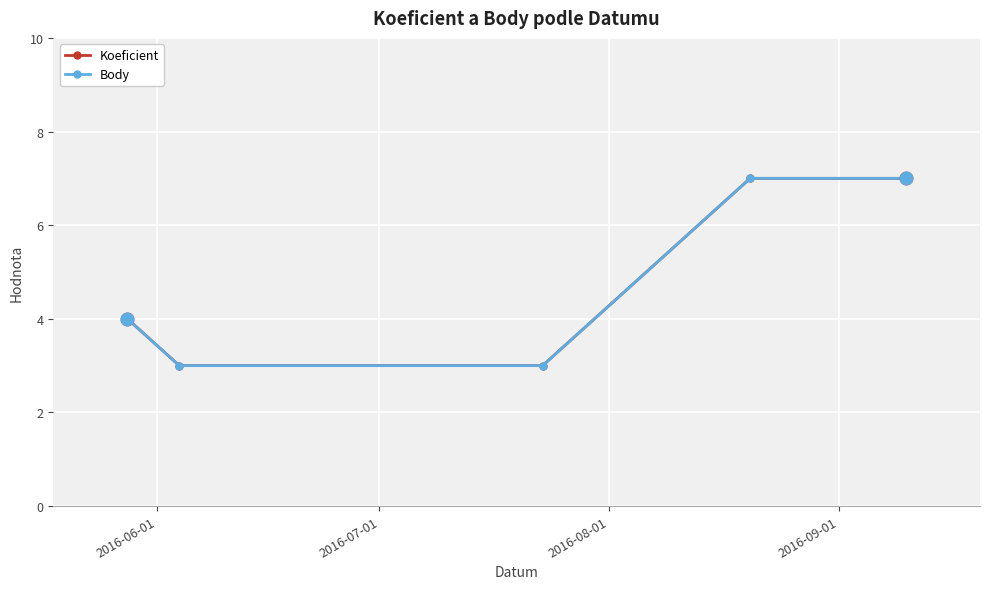

True or false: Koeficient and Body intersect in this chart.

False